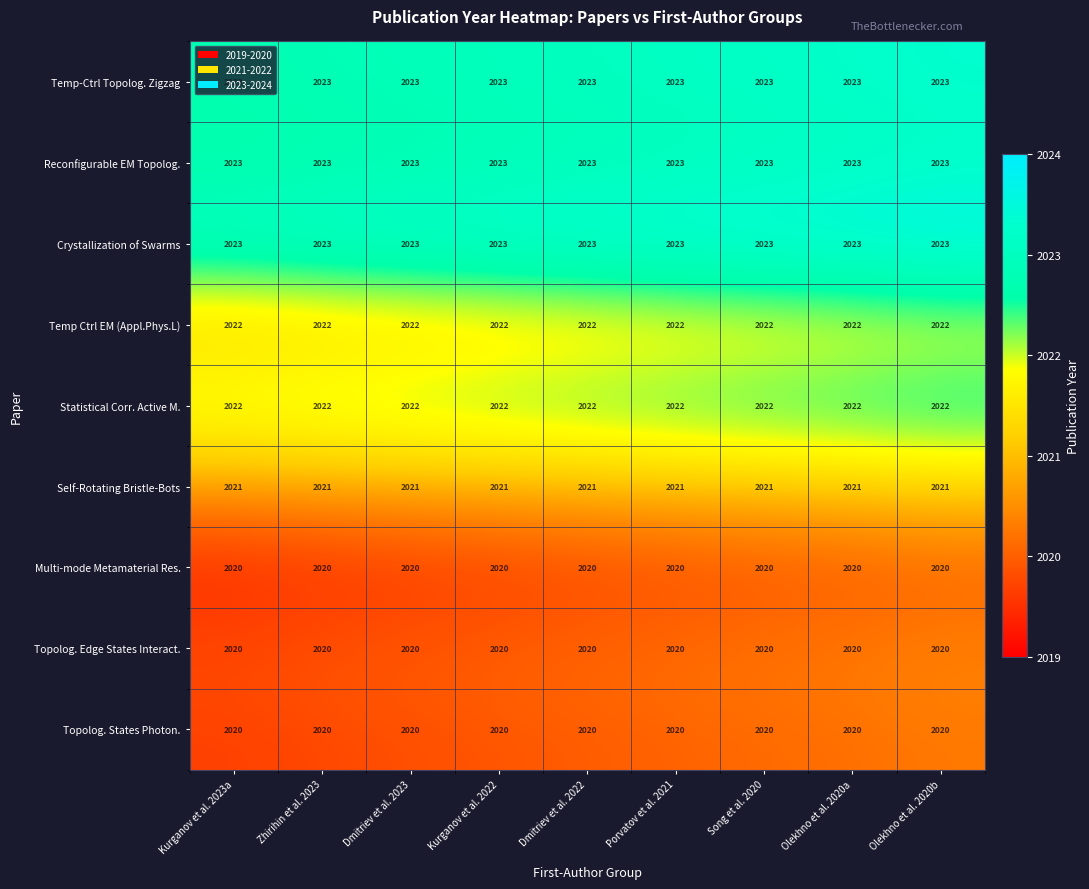

What is the spread (max minus min) of values at Zhirihin et al. 2023?

3